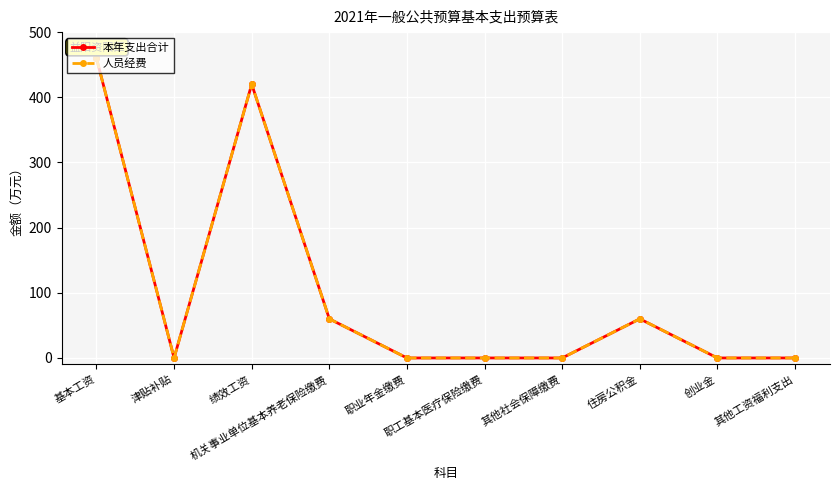

At which label is 本年支出合计 closest to 230?

机关事业单位基本养老保险缴费